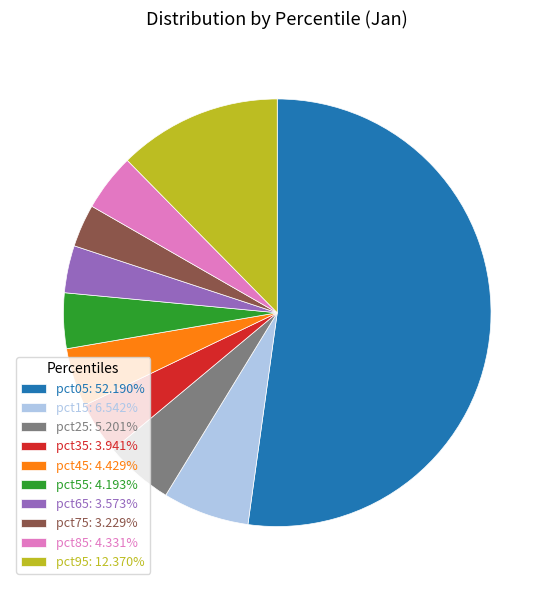

Do pct35: 3.941% and pct55: 4.193% together represent more than half of the pie?

No